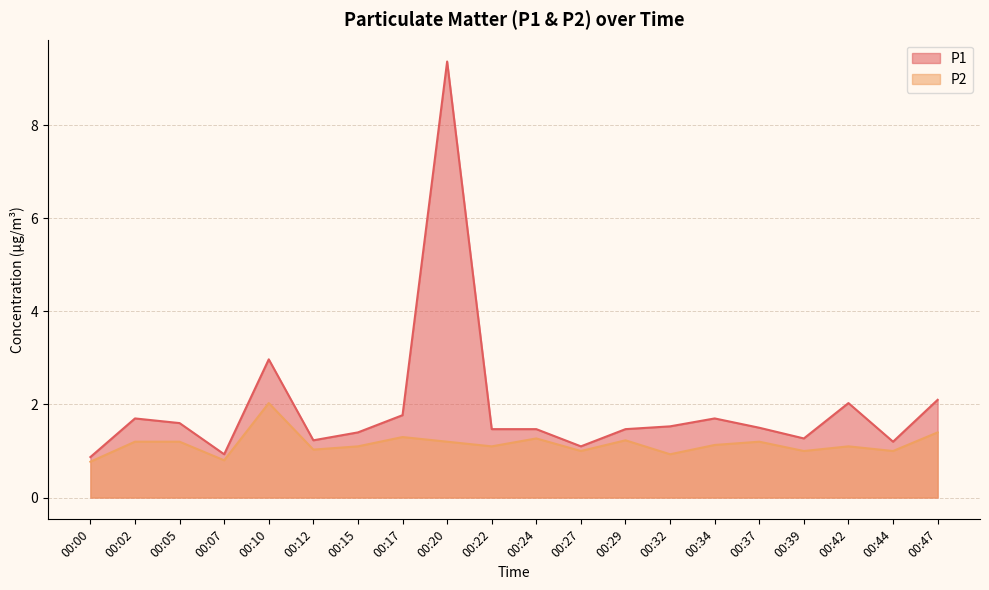

In P2, how many points are higher than both neighbors (excluding endpoints)?

6